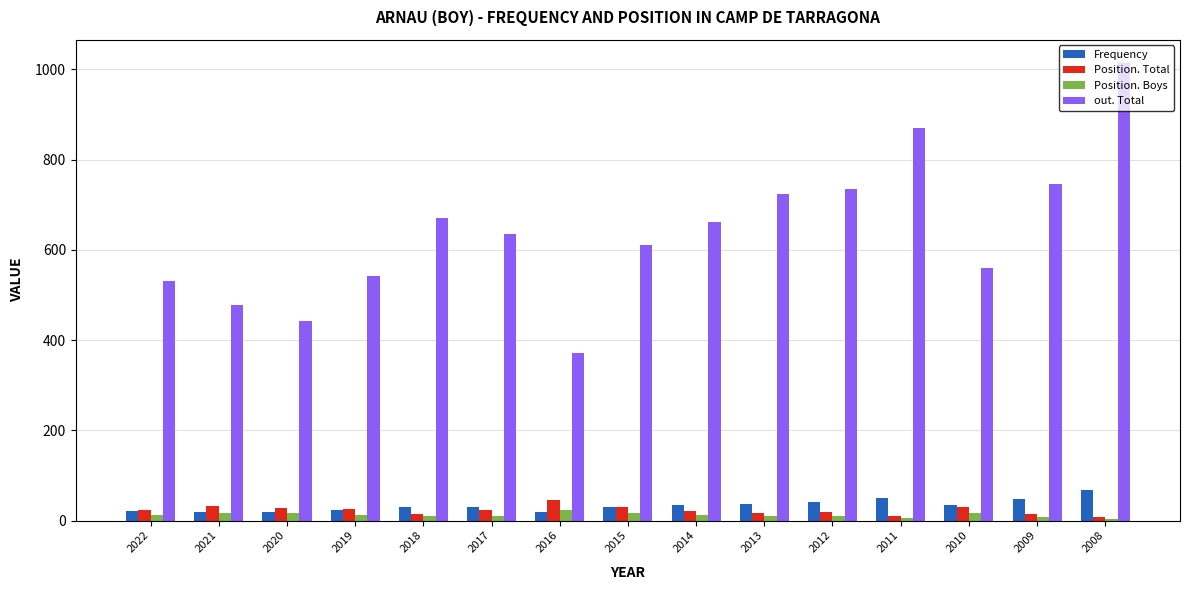

What is the highest value of the Position. Total series?

46